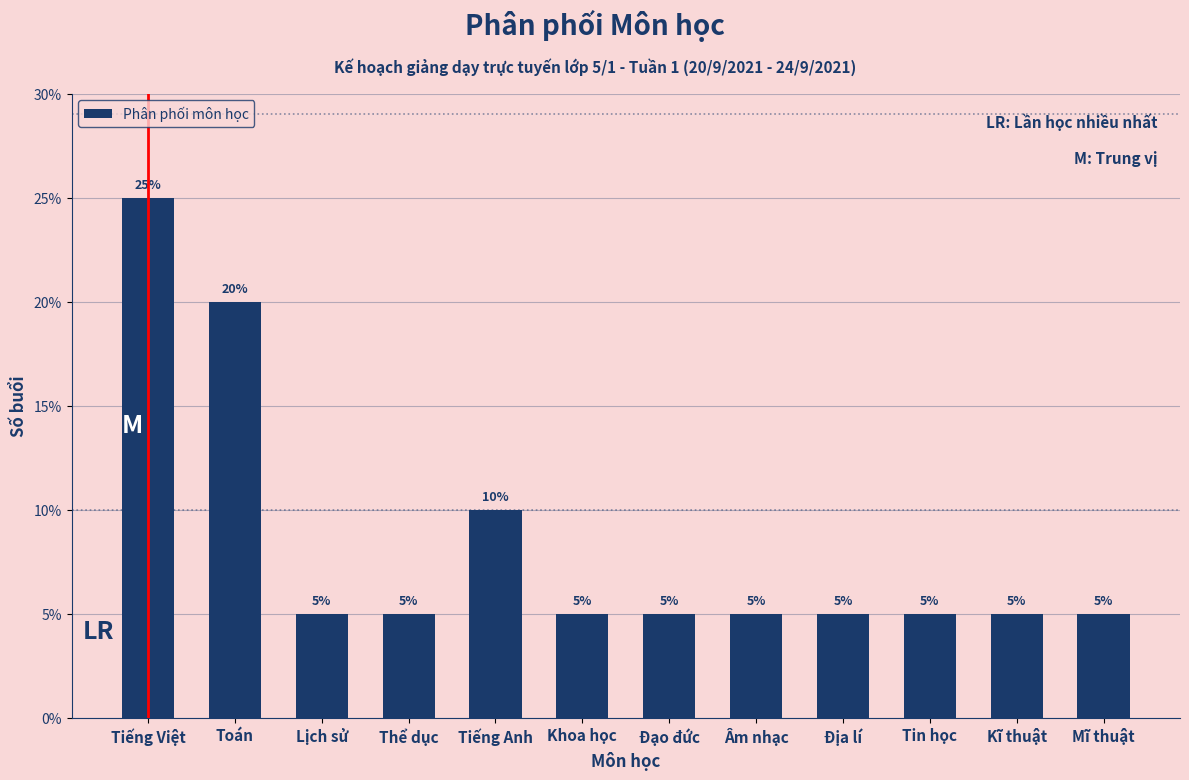

Reading right to left, list all the values displayed in this chart.

Mĩ thuật=5	Kĩ thuật=5	Tin học=5	Địa lí=5	Âm nhạc=5	Đạo đức=5	Khoa học=5	Tiếng Anh=10	Thể dục=5	Lịch sử=5	Toán=20	Tiếng Việt=25